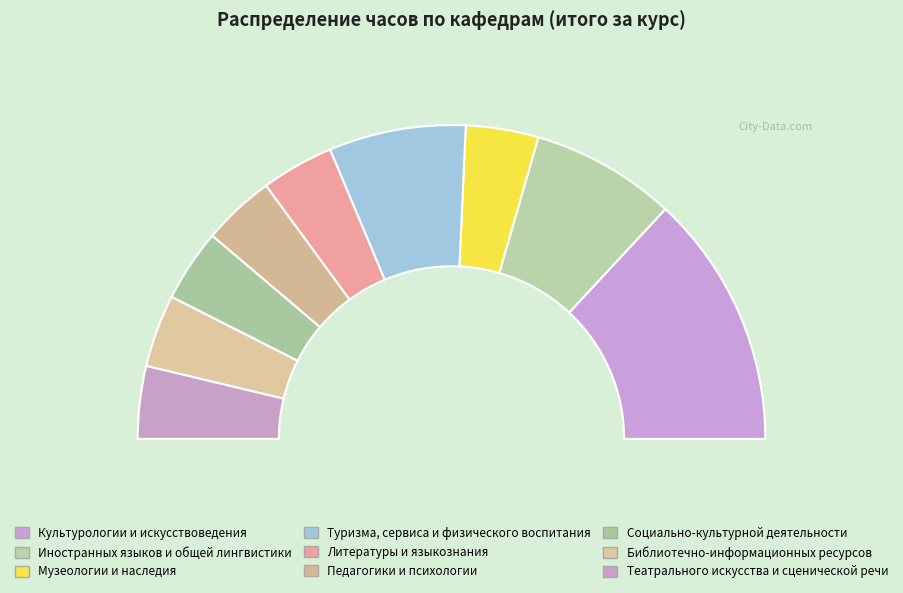

To the nearest percent, what percentage of the pie is Педагогики и психологии?

7%